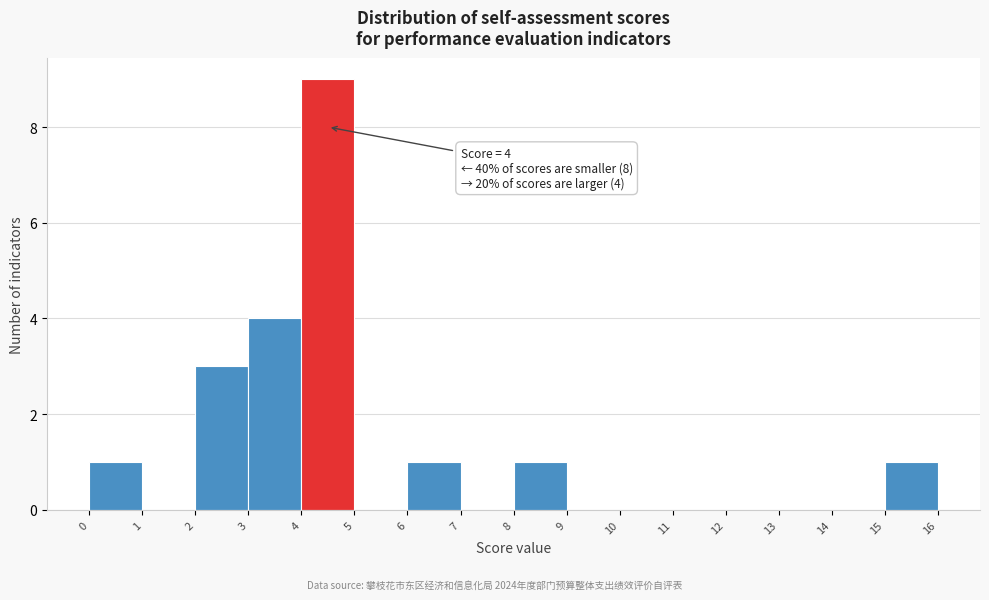

Which range on the x-axis has the tallest bar?

4 to 5